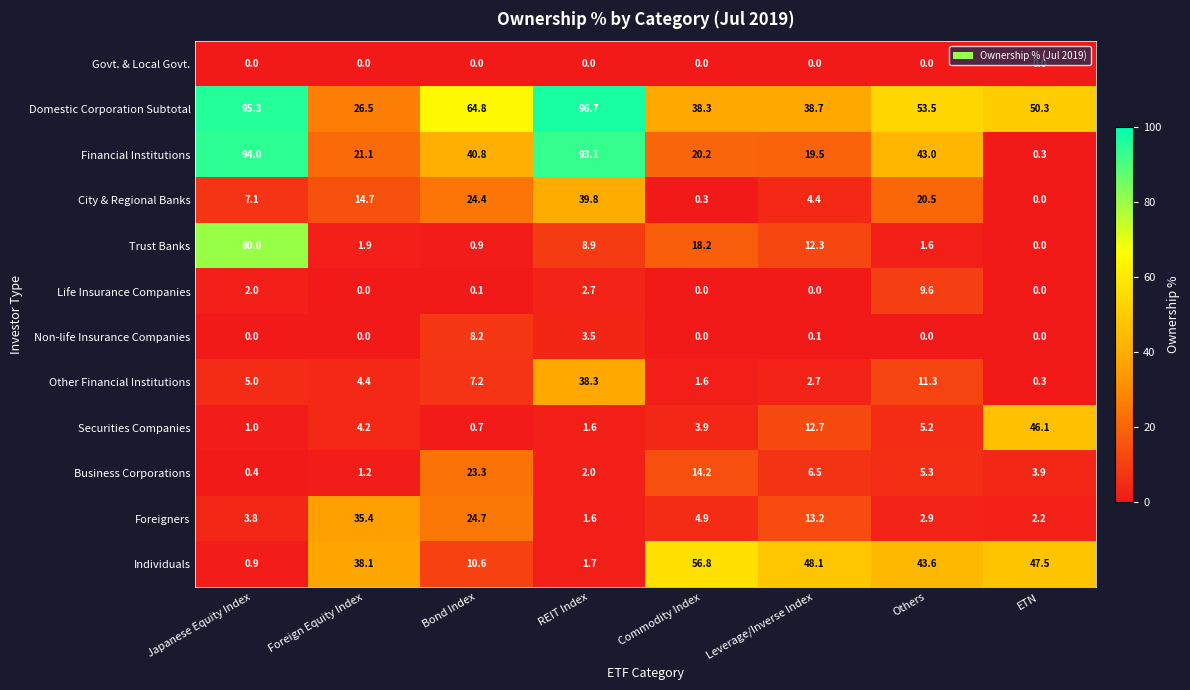

What is the difference between the highest and lowest values at REIT Index?

96.7